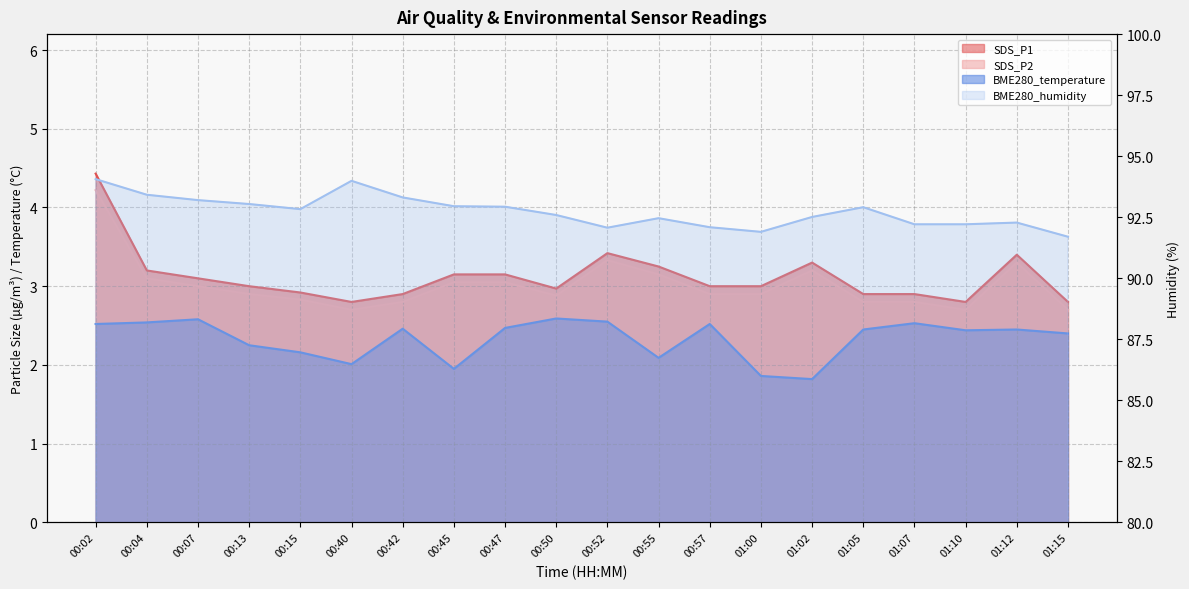

Reading left to right, what are all the values shown in this chart?

SDS_P1: 4.4	3.2	3.1	3.0	2.9	2.8	2.9	3.1	3.1	3.0	3.4	3.2	3.0	3.0	3.3	2.9	2.9	2.8	3.4	2.8
SDS_P2: 4.2	3.1	3.0	2.9	2.8	2.7	2.8	3.0	3.0	2.9	3.3	3.1	2.9	2.9	3.2	2.8	2.8	2.7	3.3	2.7
BME280_temperature: 2.5	2.5	2.6	2.2	2.2	2.0	2.5	1.9	2.5	2.6	2.5	2.1	2.5	1.9	1.8	2.5	2.5	2.4	2.5	2.4
BME280_humidity: 94.1	93.4	93.2	93.0	92.8	94.0	93.3	93.0	92.9	92.6	92.1	92.5	92.1	91.9	92.5	92.9	92.2	92.2	92.3	91.7